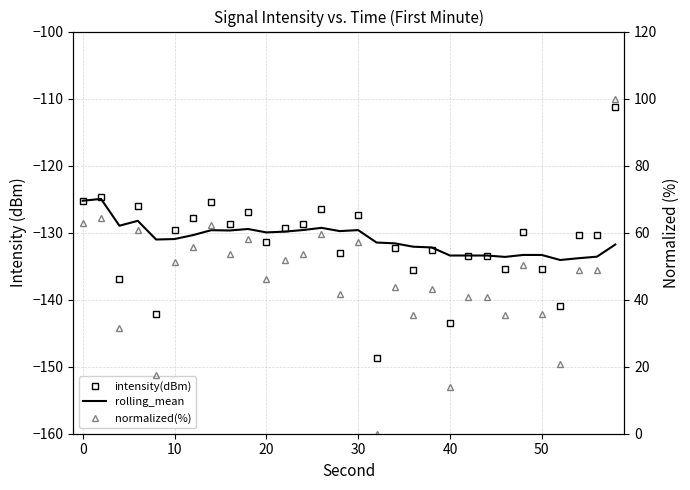

True or false: normalized(%) and rolling_mean cross at least once.

False